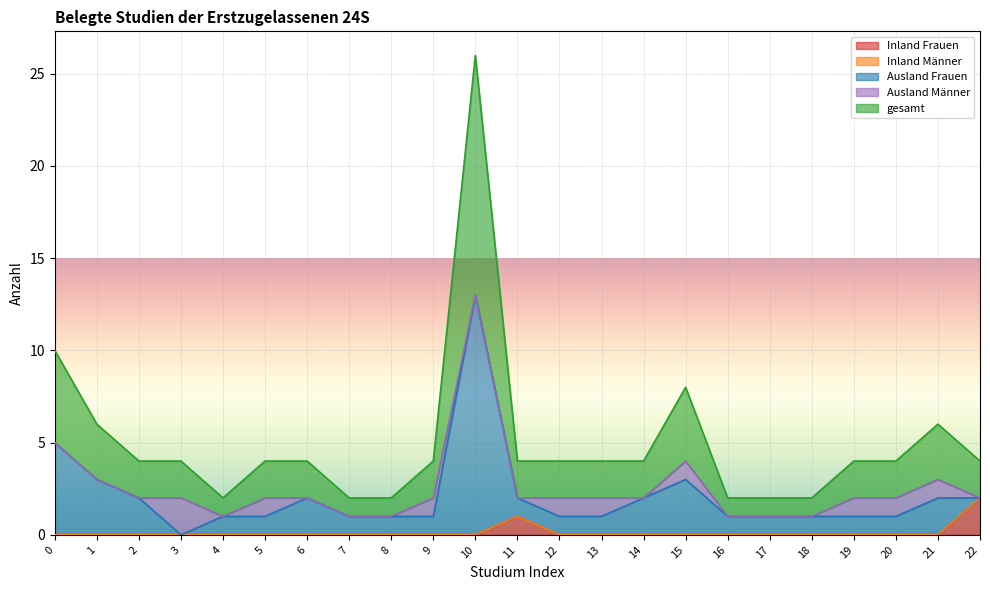

Which has a higher value, 17 or 9?

17